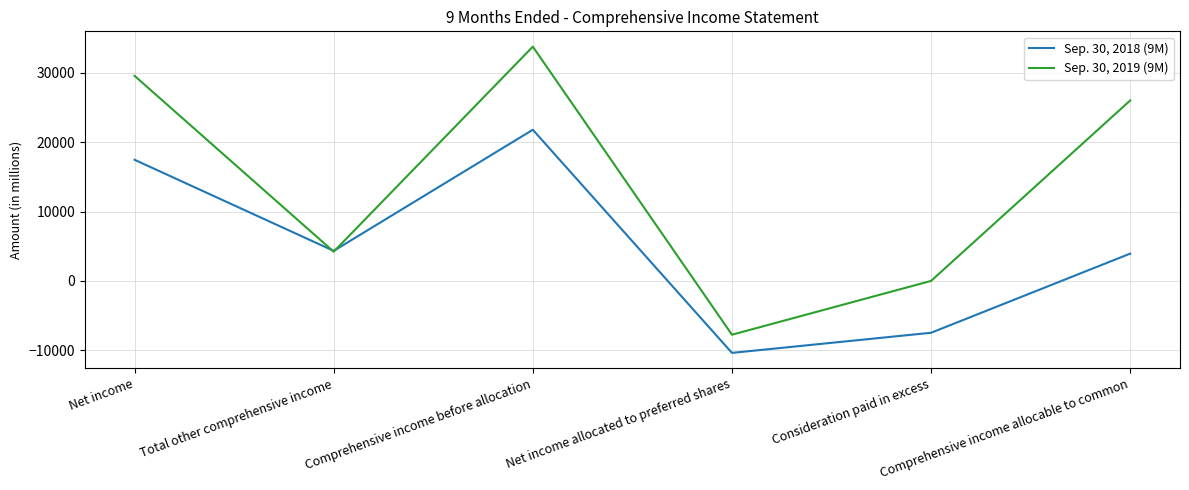

What is the sum of all Sep. 30, 2018 (9M) values?

29681